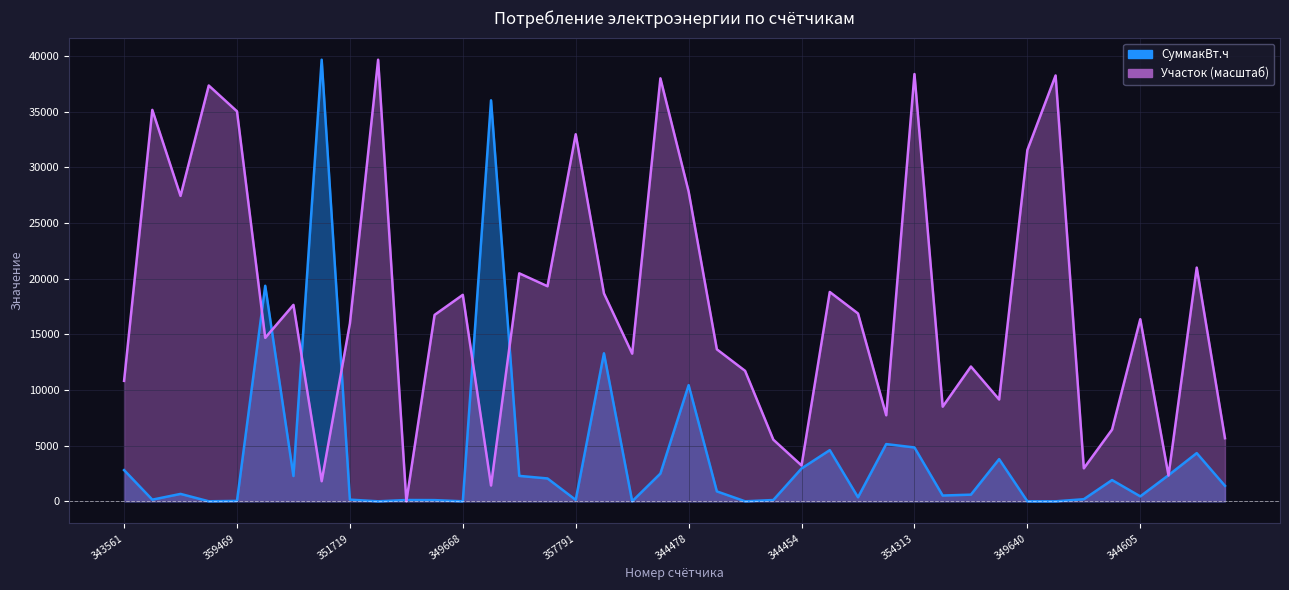

What is the label of the 37th point from the left?

344605